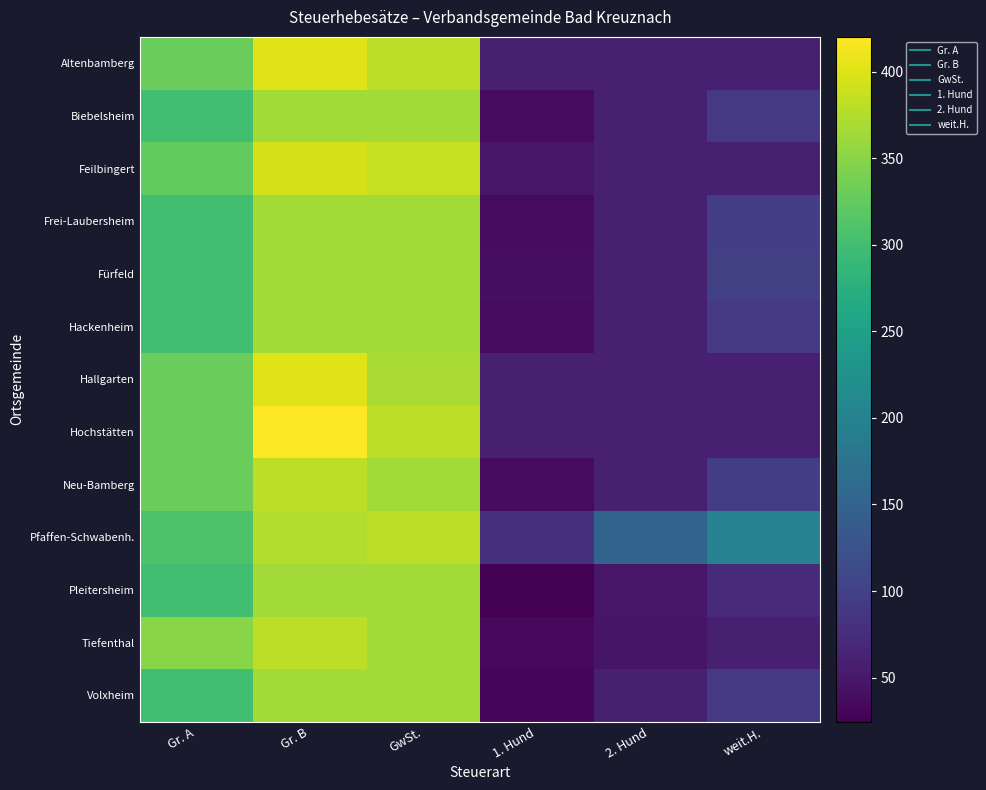

At which category is the sum across all series the highest?

Gr. B